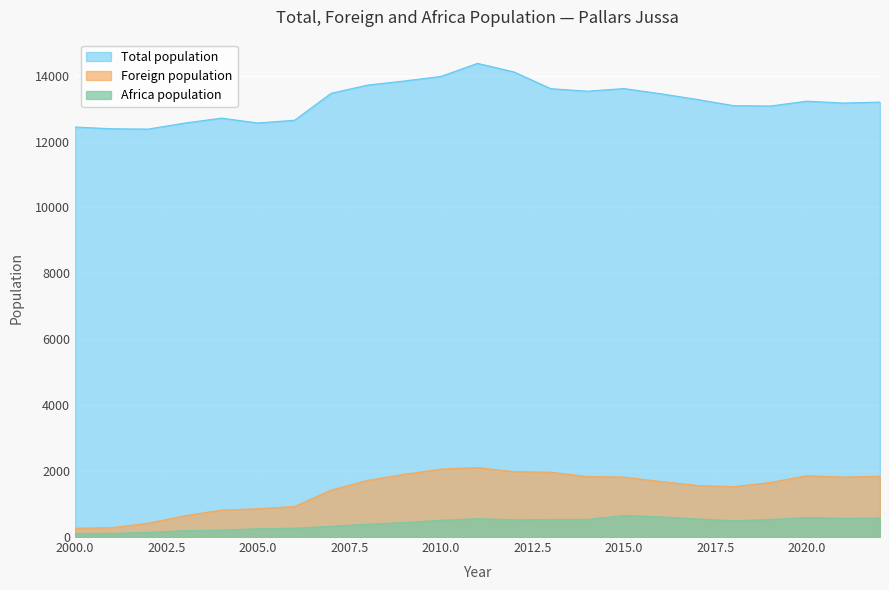

True or false: Foreign population and Africa population intersect in this chart.

False